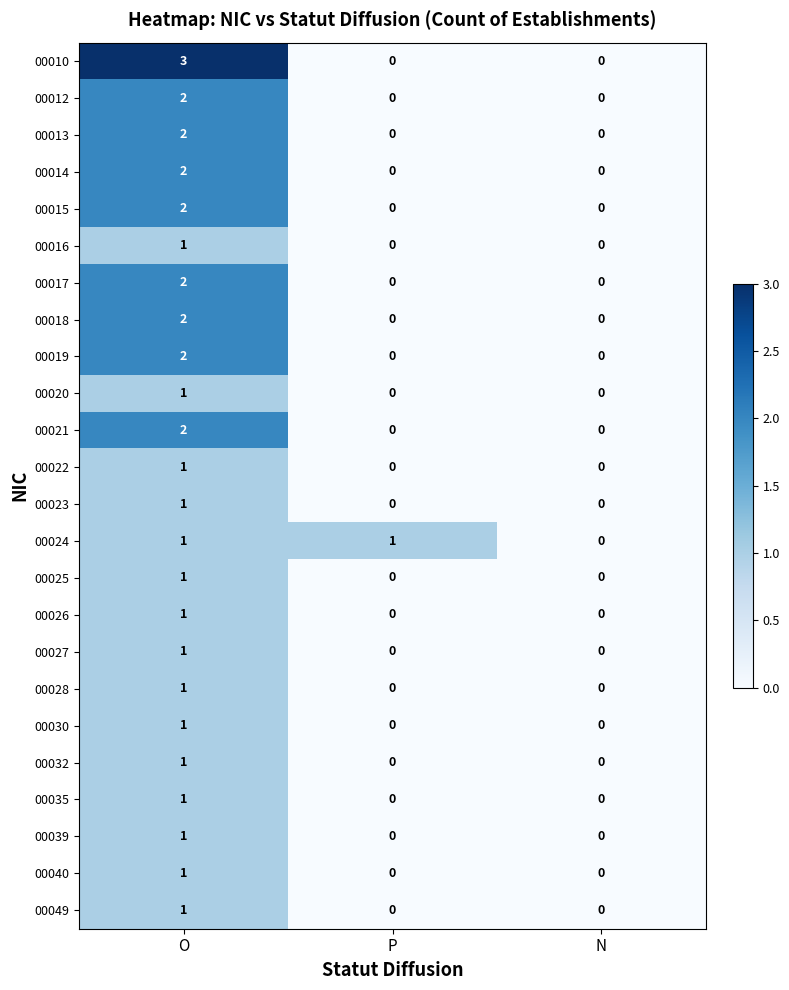

What is the total value across all series at P?

1